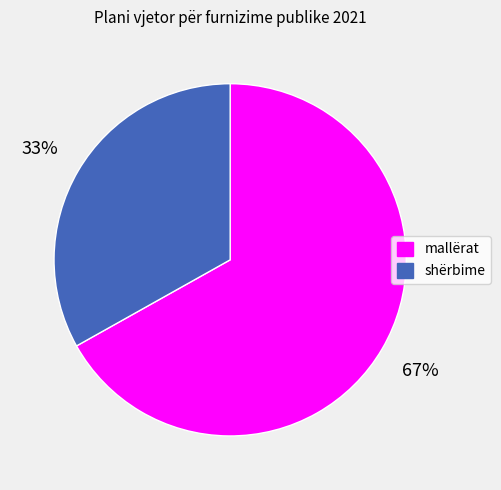

The mallërat slice represents 67% of the pie. True or false?

True